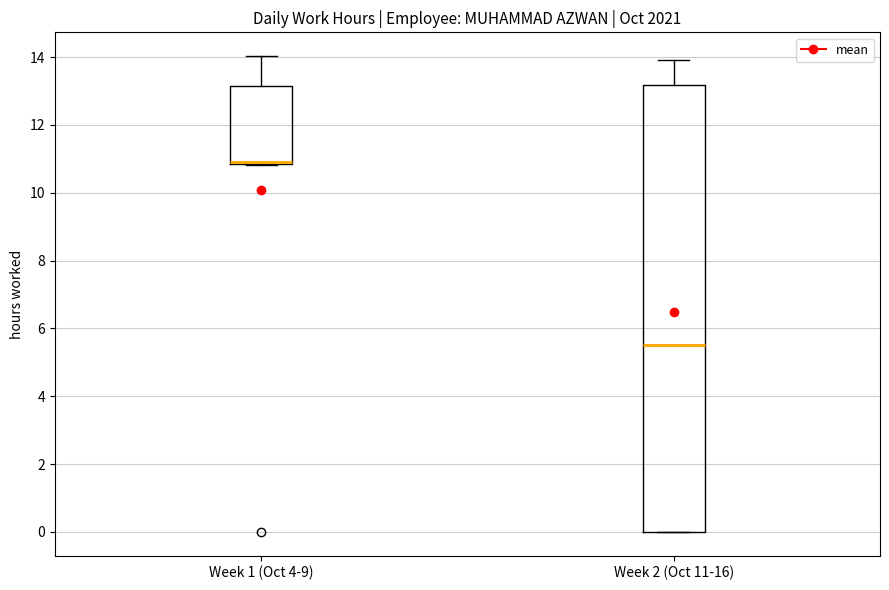

Reading left to right, read every box against the y-axis: the position of its median line, the range the box covers, and the ends of its whiskers. The values are not printed on the chart, so give them approximately, as read against the axis.

Week 1 (Oct 4-9): median 11.0, box 10.8 to 13.2, whiskers 10.8 to 14.0
Week 2 (Oct 11-16): median 5.6, box 0.0 to 13.2, whiskers 0.0 to 14.0